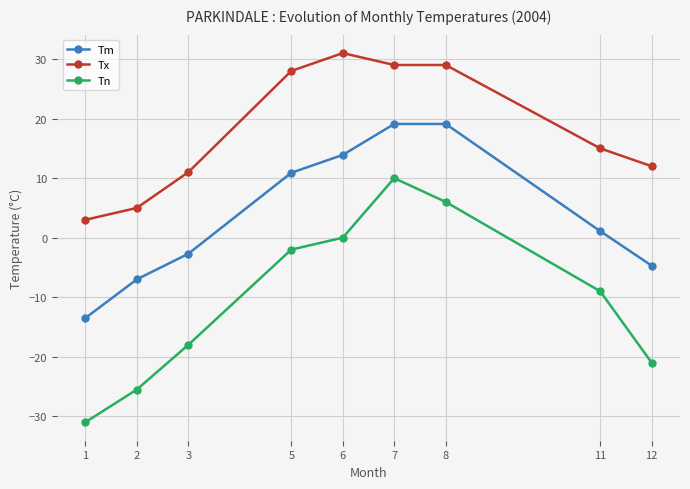

Is the value of Tx at 12 greater than the value of Tn at 11?

Yes